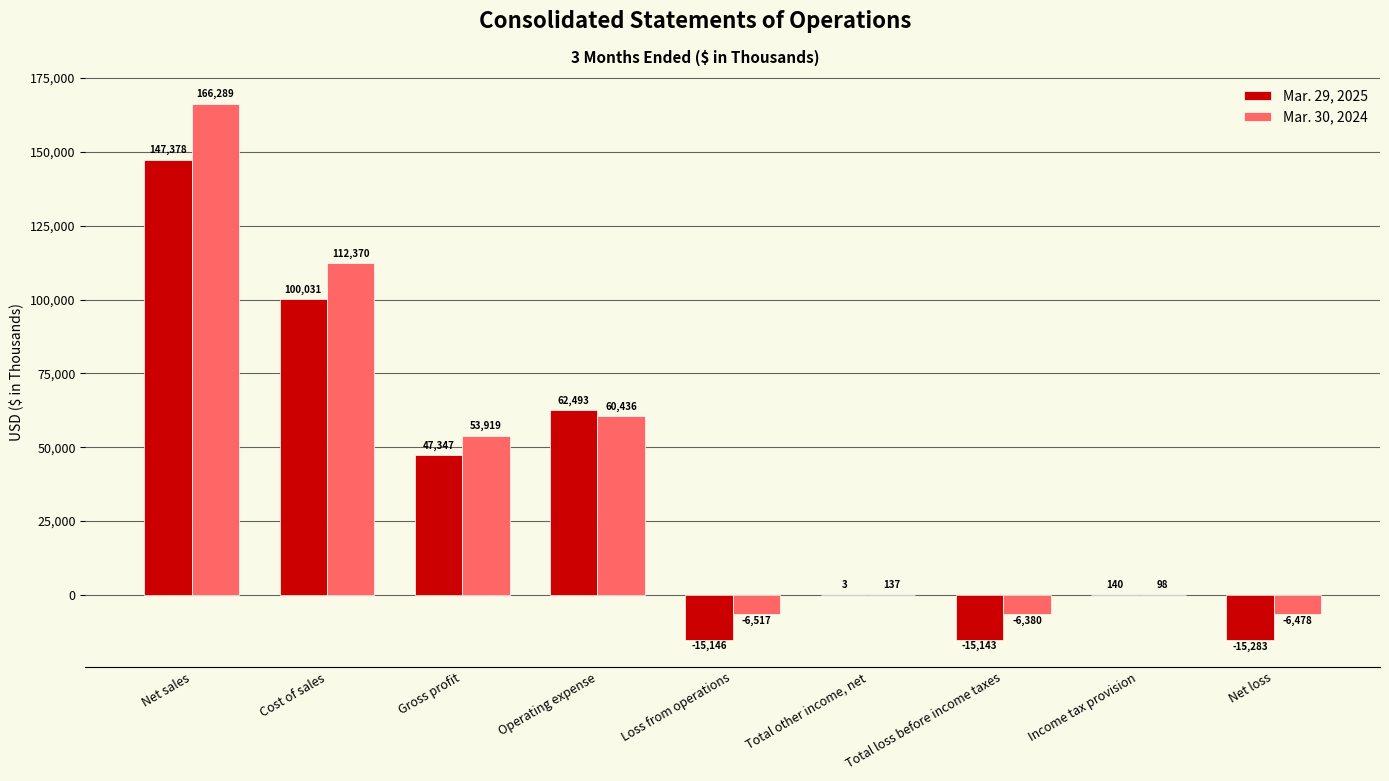

At which label does Mar. 30, 2024 first exceed 137?

Net sales